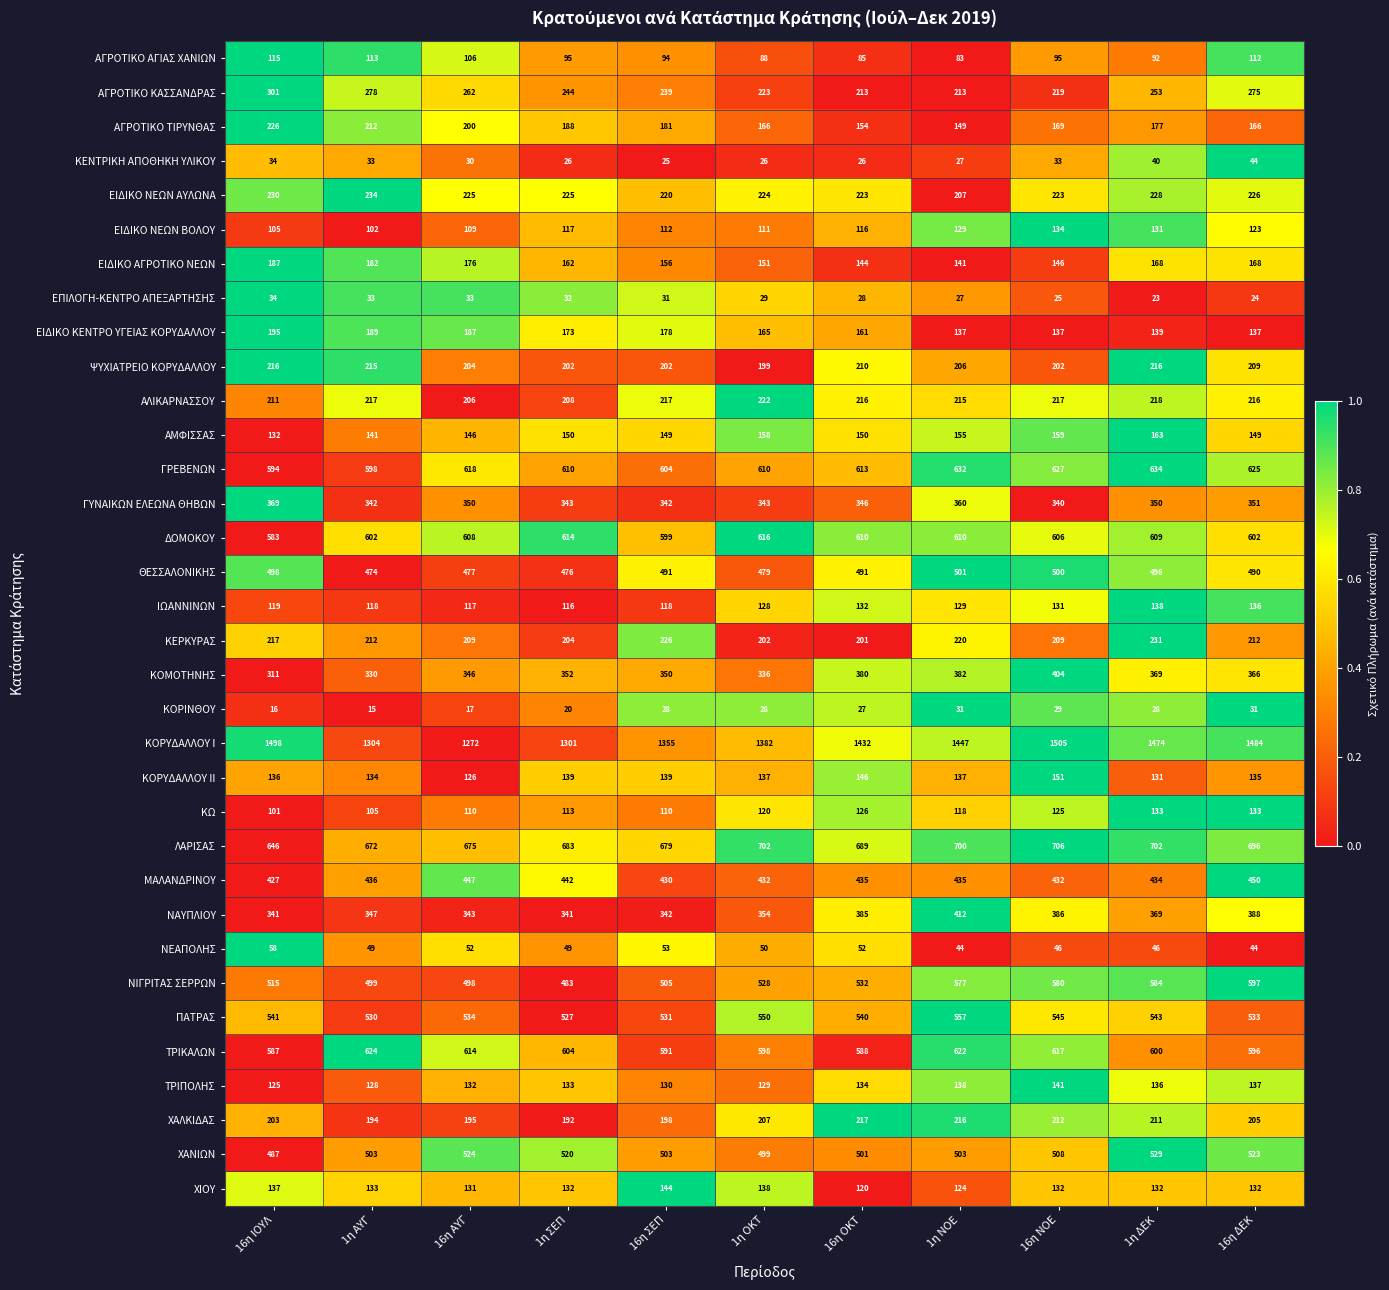

What is the difference between the second highest and second lowest values in the ΑΓΡΟΤΙΚΟ ΑΓΙΑΣ ΧΑΝΙΩΝ series?

28